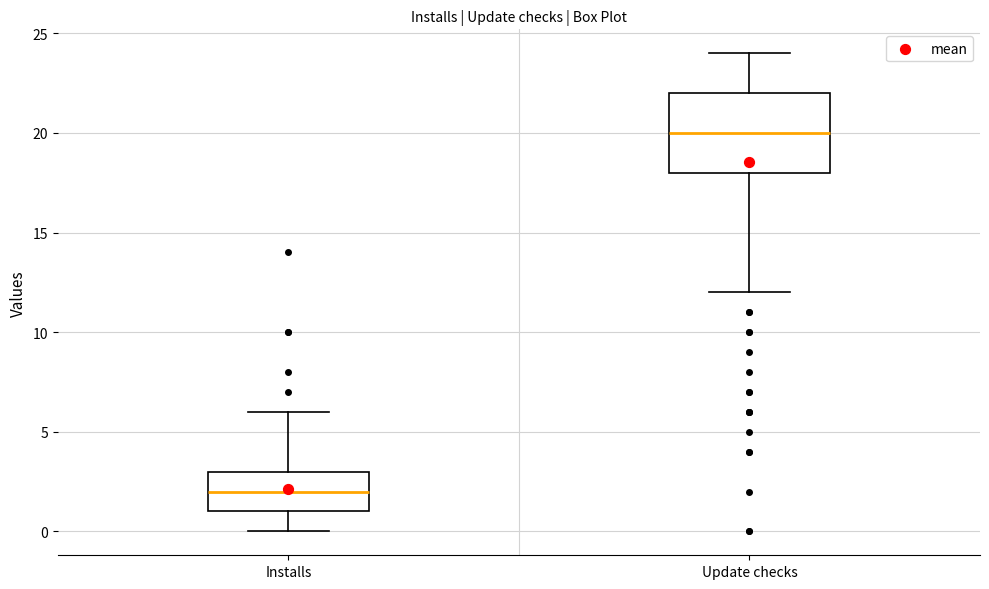

Comparing the boxes themselves (not the whiskers), which one is the tallest?

Update checks